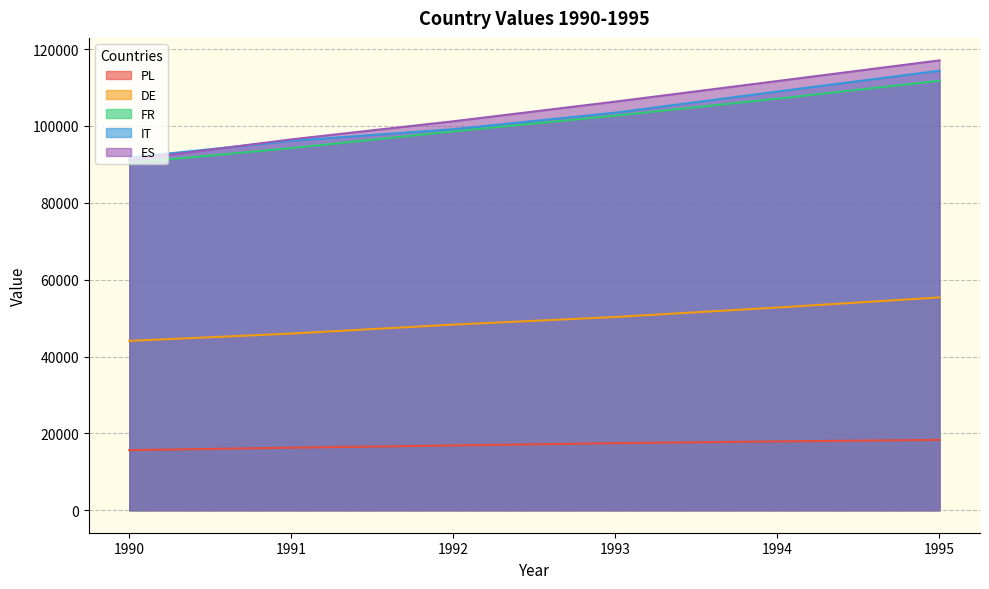

How many lines are shown in the chart?

5